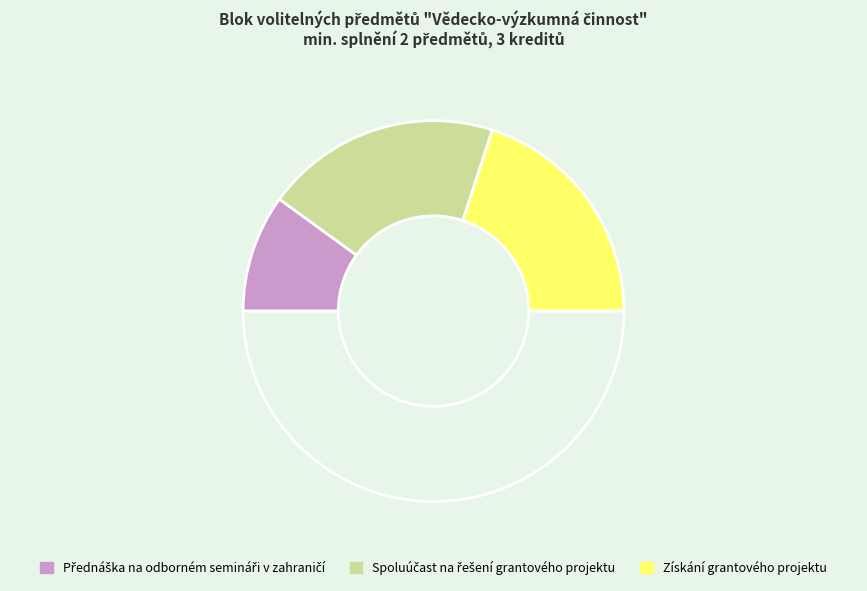

How many segments does this pie chart have?

4